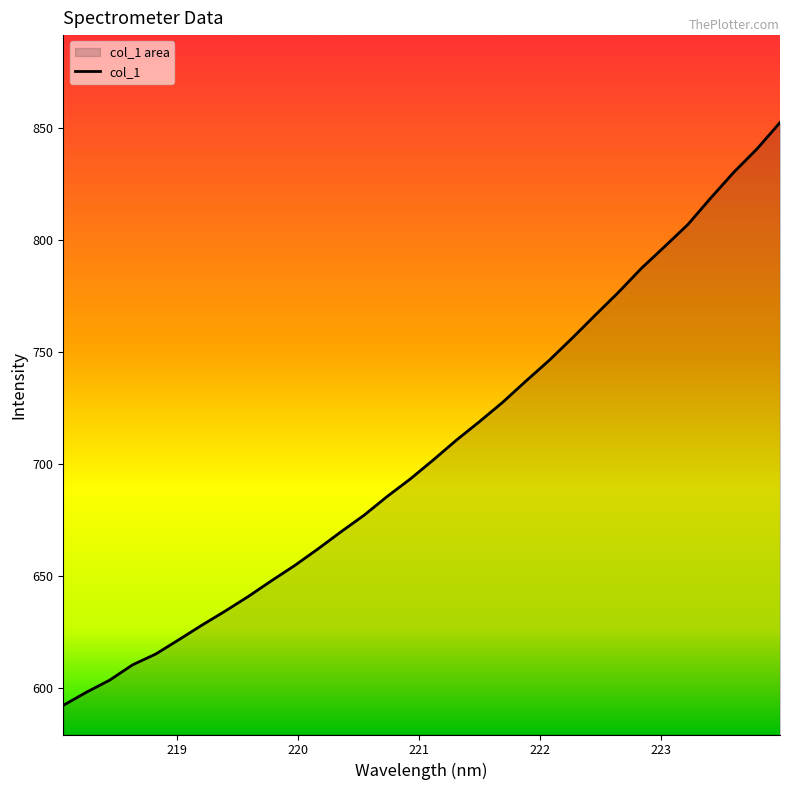

List the labels in order of value, largest first.

223.9802, 223.7895, 223.5987, 223.408, 223.2172, 223.0264, 222.8355, 222.6447, 222.4538, 222.263, 222.0721, 221.8812, 221.6902, 221.4993, 221.3083, 221.1174, 220.9264, 220.7354, 220.5444, 220.3533, 220.1623, 219.9712, 219.7801, 219.589, 219.3979, 219.2067, 219.0156, 218.8244, 218.6332, 218.442, 218.2508, 218.0596